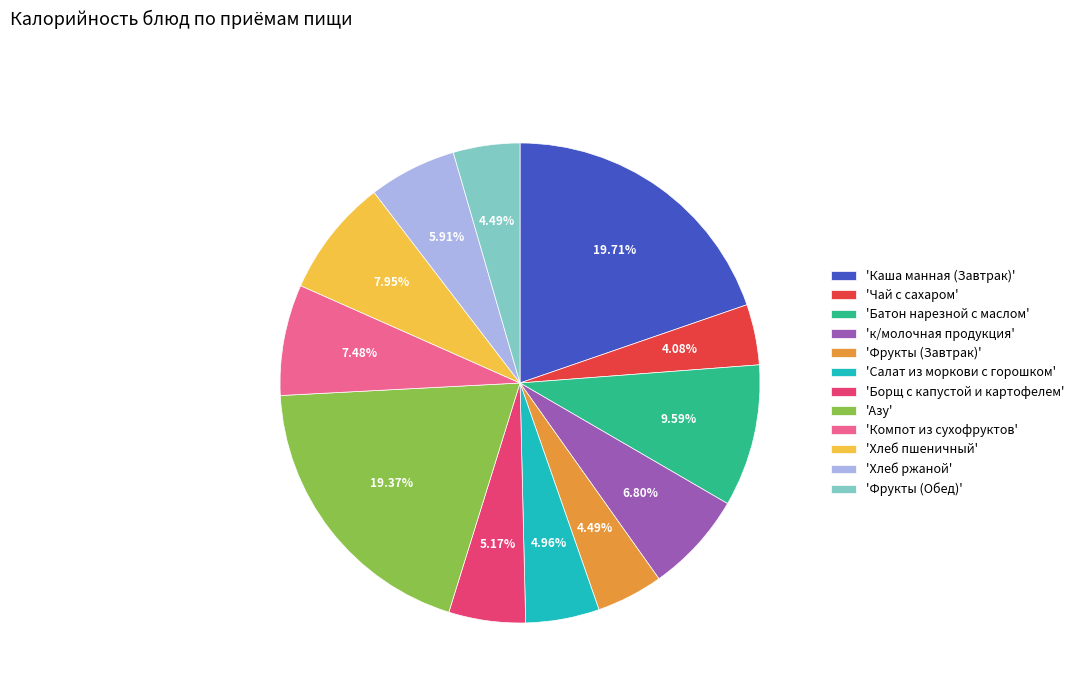

Does 'Фрукты (Завтрак)' account for over 50% of the chart?

No